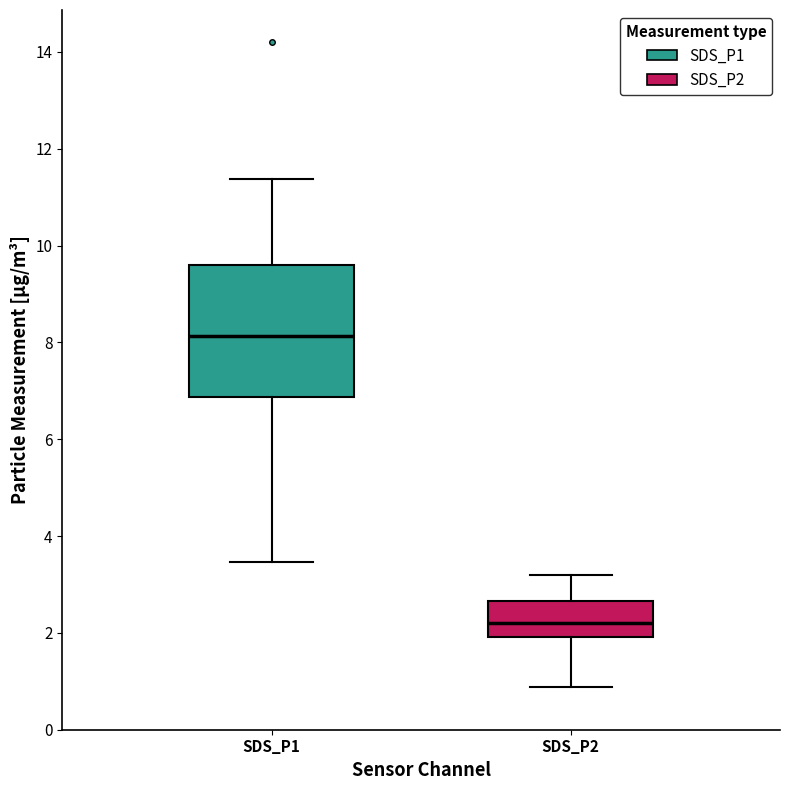

Reading left to right, read every box against the y-axis: the position of its median line, the range the box covers, and the ends of its whiskers. The values are not printed on the chart, so give them approximately, as read against the axis.

SDS_P1: median 8.2, box 6.8 to 9.6, whiskers 3.4 to 11.4
SDS_P2: median 2.2, box 2.0 to 2.6, whiskers 0.8 to 3.2